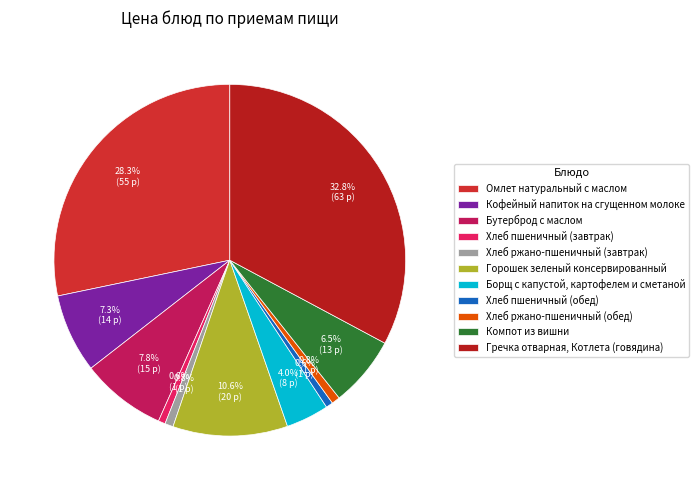

Does Горошек зеленый консервированный account for over 50% of the chart?

No